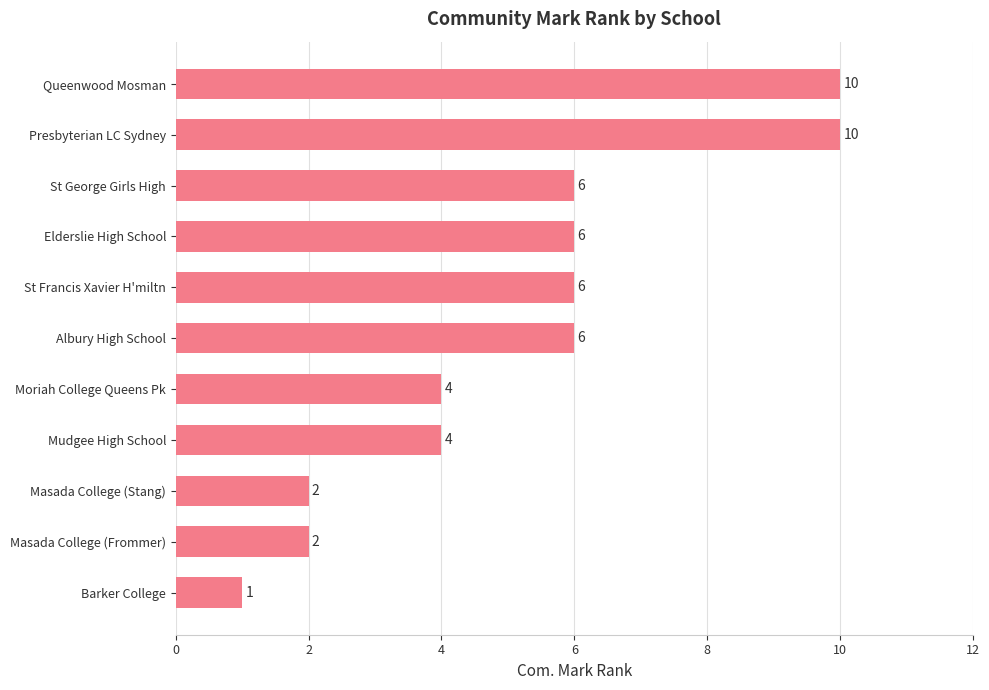

Is it true that the value at Elderslie High School is 11?

False